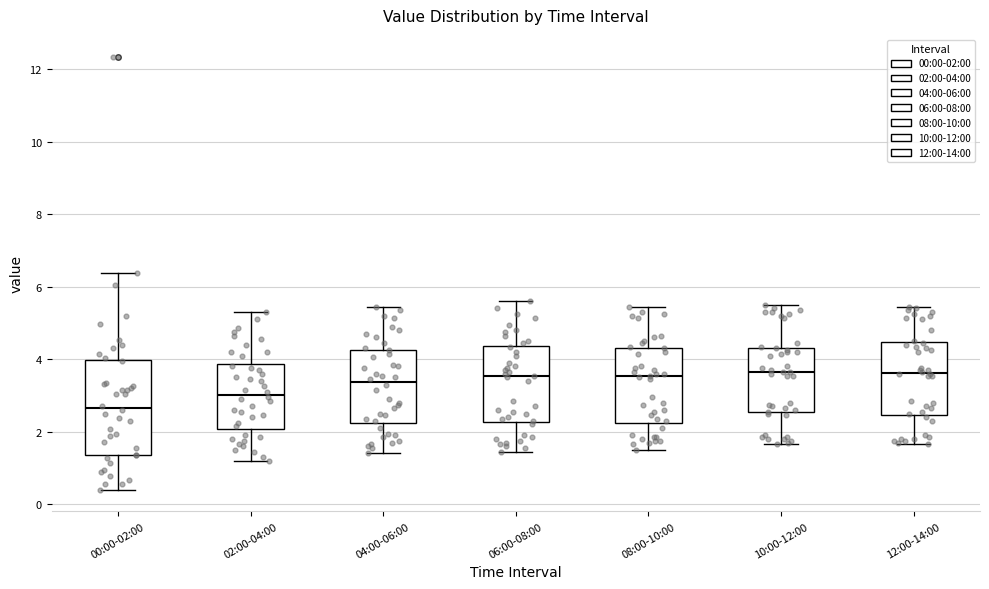

Which box is the tallest, from its lower edge to its upper edge?

00:00-02:00